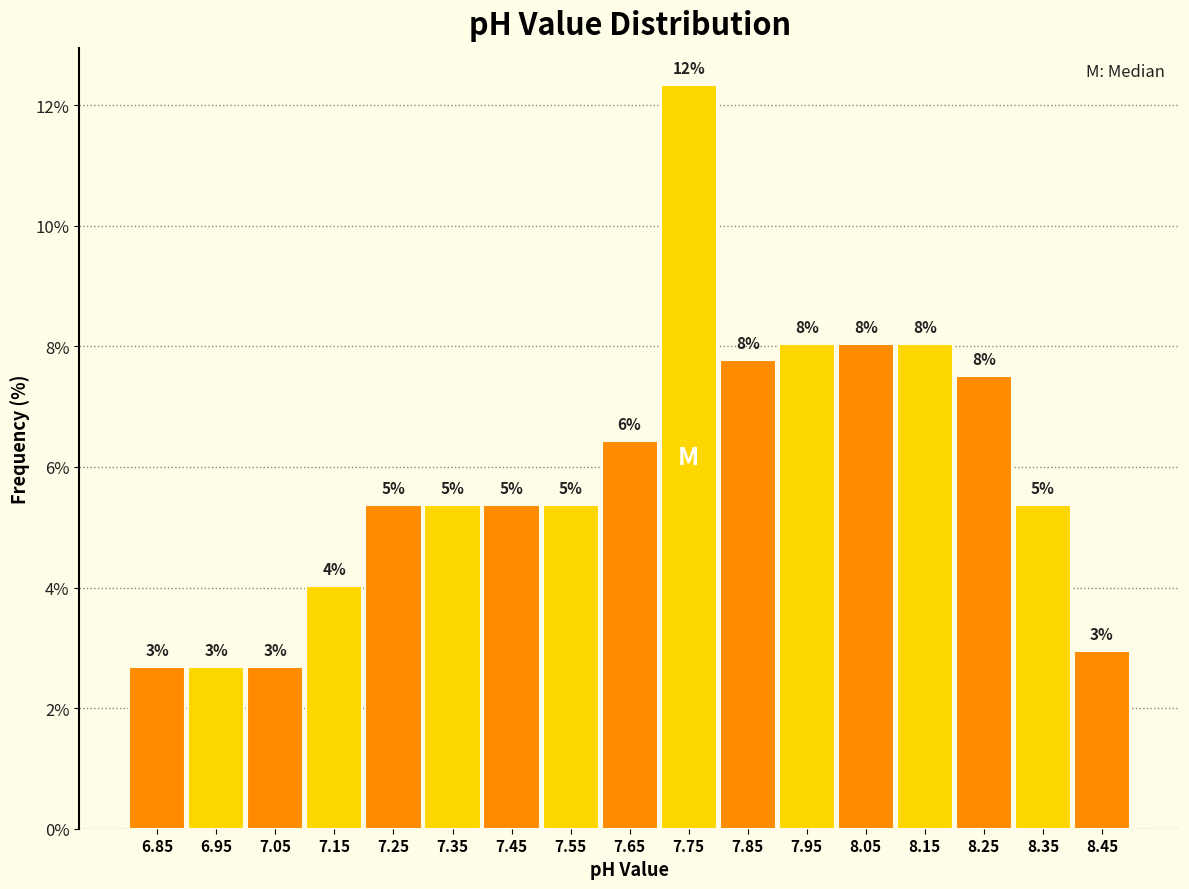

Which range on the x-axis has the tallest bar?

7.7 to 7.8